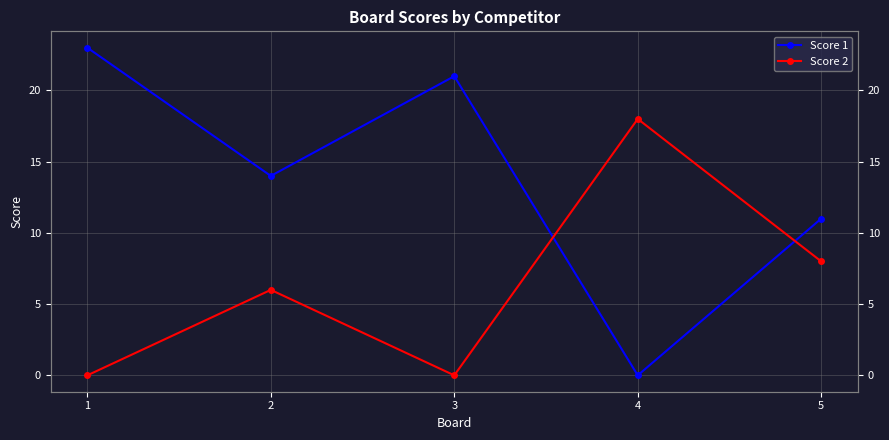

Does the chart have visible grid lines?

Yes